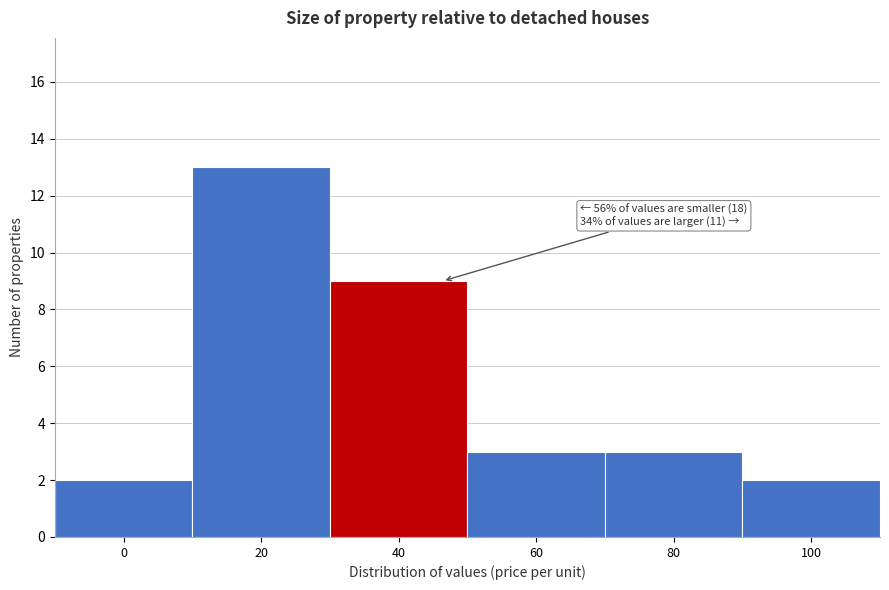

Reading right to left, what are all the values shown in this chart?

100=2	80=3	60=3	40=9	20=13	0=2